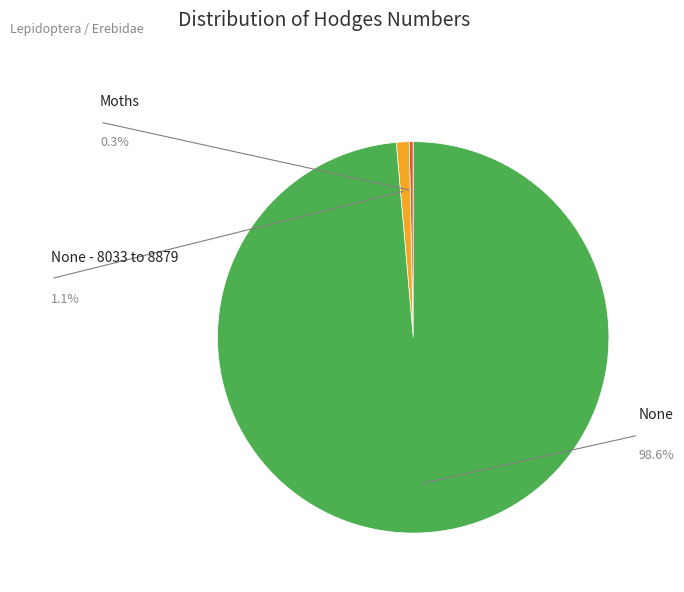

How many slices are in this pie chart?

3